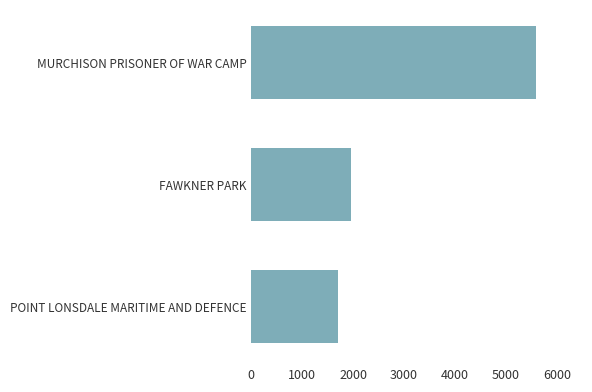

Approximately how many times larger is the value at POINT LONSDALE MARITIME AND DEFENCE compared to FAWKNER PARK?

0.9